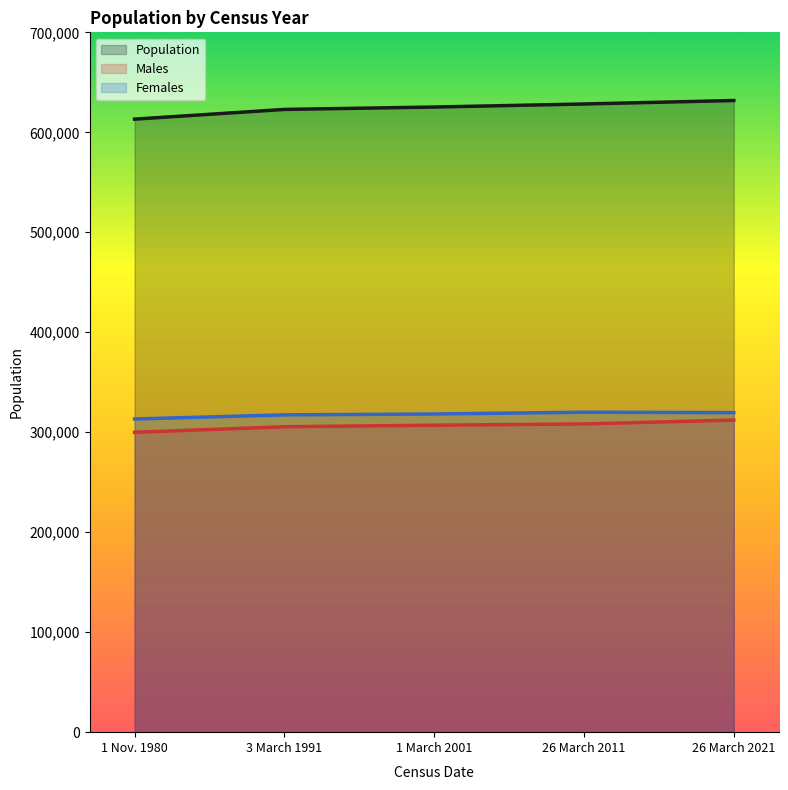

Rank the categories by Males value from highest to lowest.

26 March 2021, 26 March 2011, 1 March 2001, 3 March 1991, 1 Nov. 1980